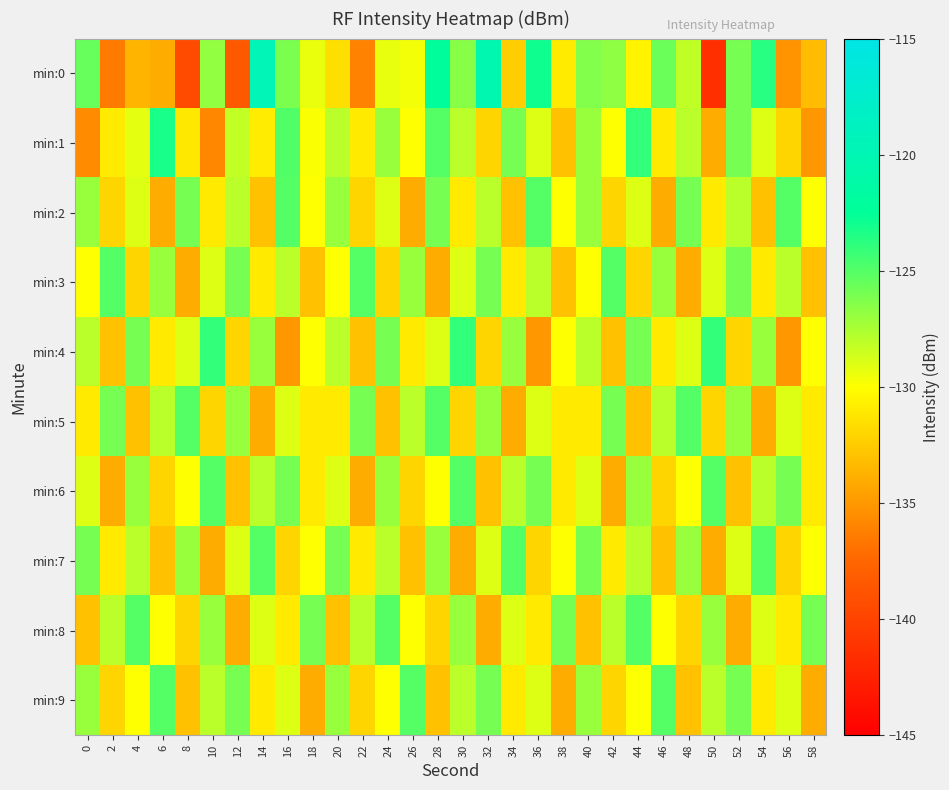

Reading left to right, list all the values displayed in this chart.

min:0: 0=-125.5	2=-136.4	4=-133.7	6=-134.0	8=-139.4	10=-126.8	12=-138.4	14=-119.7	16=-126.1	18=-129.4	20=-131.5	22=-136.1	24=-129.3	26=-129.6	28=-122.2	30=-126.5	32=-120.2	34=-132.4	36=-122.9	38=-131.0	40=-126.4	42=-126.7	44=-130.5	46=-125.6	48=-128.2	50=-141.5	52=-126.0	54=-123.6	56=-135.2	58=-133.2
min:1: 0=-135.7	2=-131.0	4=-129.2	6=-123.3	8=-131.1	10=-135.8	12=-128.2	14=-130.9	16=-124.9	18=-129.9	20=-128.0	22=-131.0	24=-127.0	26=-130.0	28=-125.0	30=-128.0	32=-132.0	34=-126.0	36=-129.0	38=-133.0	40=-127.0	42=-130.0	44=-124.0	46=-131.0	48=-128.0	50=-134.0	52=-126.0	54=-129.0	56=-132.0	58=-135.0
min:2: 0=-127.0	2=-132.0	4=-129.0	6=-134.0	8=-126.0	10=-131.0	12=-128.0	14=-133.0	16=-125.0	18=-130.0	20=-127.0	22=-132.0	24=-129.0	26=-134.0	28=-126.0	30=-131.0	32=-128.0	34=-133.0	36=-125.0	38=-130.0	40=-127.0	42=-132.0	44=-129.0	46=-134.0	48=-126.0	50=-131.0	52=-128.0	54=-133.0	56=-125.0	58=-130.0
min:3: 0=-130.0	2=-125.0	4=-132.0	6=-127.0	8=-134.0	10=-129.0	12=-126.0	14=-131.0	16=-128.0	18=-133.0	20=-130.0	22=-125.0	24=-132.0	26=-127.0	28=-134.0	30=-129.0	32=-126.0	34=-131.0	36=-128.0	38=-133.0	40=-130.0	42=-125.0	44=-132.0	46=-127.0	48=-134.0	50=-129.0	52=-126.0	54=-131.0	56=-128.0	58=-133.0
min:4: 0=-128.0	2=-133.0	4=-126.0	6=-131.0	8=-129.0	10=-124.0	12=-132.0	14=-127.0	16=-135.0	18=-130.0	20=-128.0	22=-133.0	24=-126.0	26=-131.0	28=-129.0	30=-124.0	32=-132.0	34=-127.0	36=-135.0	38=-130.0	40=-128.0	42=-133.0	44=-126.0	46=-131.0	48=-129.0	50=-124.0	52=-132.0	54=-127.0	56=-135.0	58=-130.0
min:5: 0=-131.0	2=-126.0	4=-133.0	6=-128.0	8=-125.0	10=-132.0	12=-127.0	14=-134.0	16=-129.0	18=-131.0	20=-131.0	22=-126.0	24=-133.0	26=-128.0	28=-125.0	30=-132.0	32=-127.0	34=-134.0	36=-129.0	38=-131.0	40=-131.0	42=-126.0	44=-133.0	46=-128.0	48=-125.0	50=-132.0	52=-127.0	54=-134.0	56=-129.0	58=-131.0
min:6: 0=-129.0	2=-134.0	4=-127.0	6=-132.0	8=-130.0	10=-125.0	12=-133.0	14=-128.0	16=-126.0	18=-131.0	20=-129.0	22=-134.0	24=-127.0	26=-132.0	28=-130.0	30=-125.0	32=-133.0	34=-128.0	36=-126.0	38=-131.0	40=-129.0	42=-134.0	44=-127.0	46=-132.0	48=-130.0	50=-125.0	52=-133.0	54=-128.0	56=-126.0	58=-131.0
min:7: 0=-126.0	2=-131.0	4=-128.0	6=-133.0	8=-127.0	10=-134.0	12=-129.0	14=-125.0	16=-132.0	18=-130.0	20=-126.0	22=-131.0	24=-128.0	26=-133.0	28=-127.0	30=-134.0	32=-129.0	34=-125.0	36=-132.0	38=-130.0	40=-126.0	42=-131.0	44=-128.0	46=-133.0	48=-127.0	50=-134.0	52=-129.0	54=-125.0	56=-132.0	58=-130.0
min:8: 0=-133.0	2=-128.0	4=-125.0	6=-130.0	8=-132.0	10=-127.0	12=-134.0	14=-129.0	16=-131.0	18=-126.0	20=-133.0	22=-128.0	24=-125.0	26=-130.0	28=-132.0	30=-127.0	32=-134.0	34=-129.0	36=-131.0	38=-126.0	40=-133.0	42=-128.0	44=-125.0	46=-130.0	48=-132.0	50=-127.0	52=-134.0	54=-129.0	56=-131.0	58=-126.0
min:9: 0=-127.0	2=-132.0	4=-130.0	6=-125.0	8=-133.0	10=-128.0	12=-126.0	14=-131.0	16=-129.0	18=-134.0	20=-127.0	22=-132.0	24=-130.0	26=-125.0	28=-133.0	30=-128.0	32=-126.0	34=-131.0	36=-129.0	38=-134.0	40=-127.0	42=-132.0	44=-130.0	46=-125.0	48=-133.0	50=-128.0	52=-126.0	54=-131.0	56=-129.0	58=-134.0